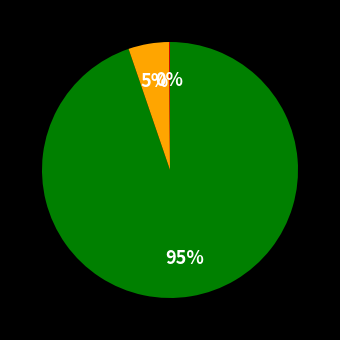

To the nearest percent, what is the average slice percentage?

33%